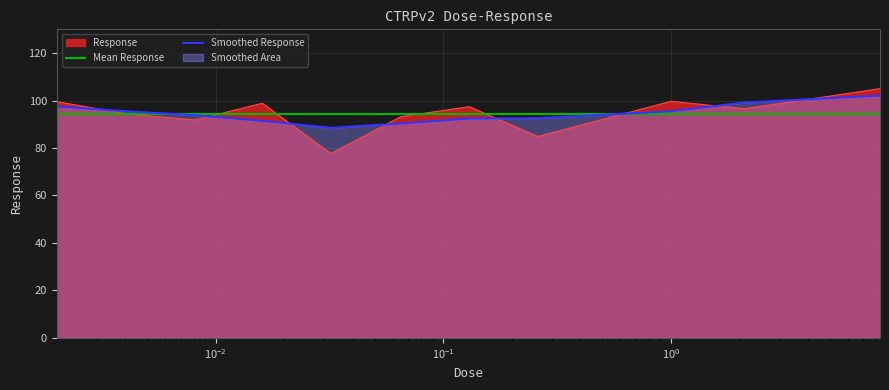

What is the maximum value shown in the chart?

105.0